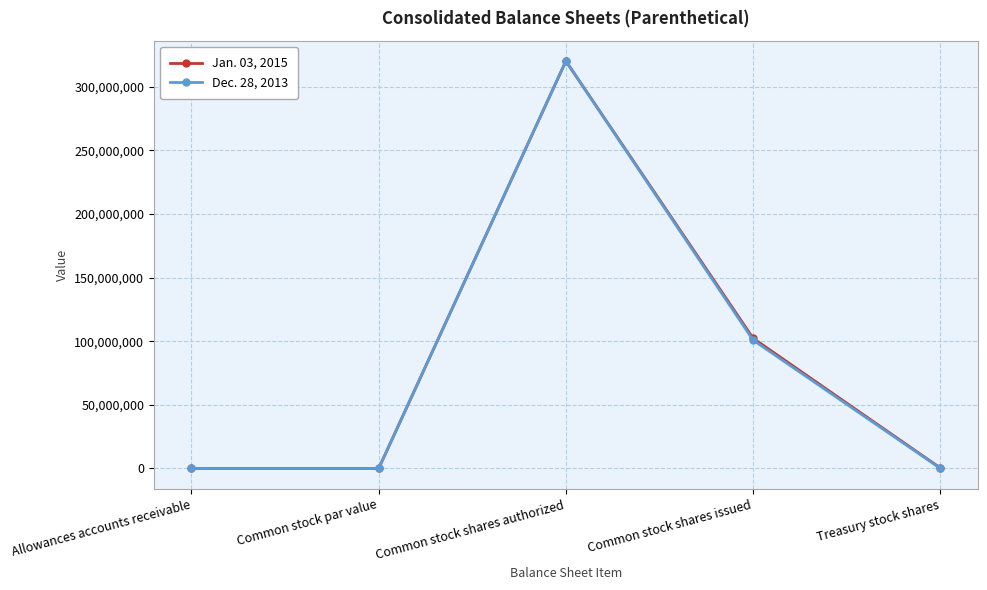

The Dec. 28, 2013 series shows 37.8 at Allowances accounts receivable. True or false?

True